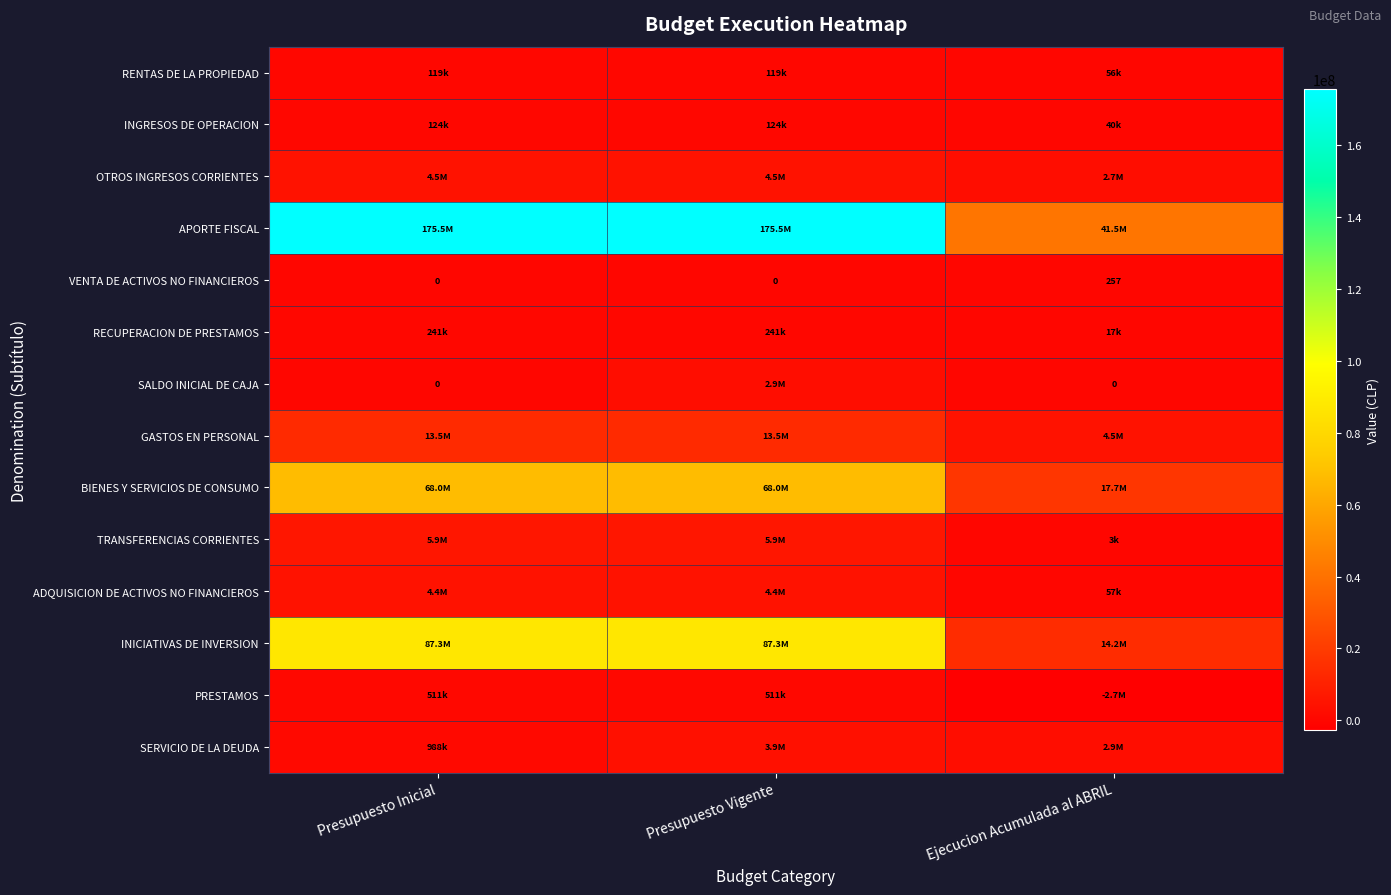

What is the difference between the maximum and minimum values in the VENTA DE ACTIVOS NO FINANCIEROS series?

257